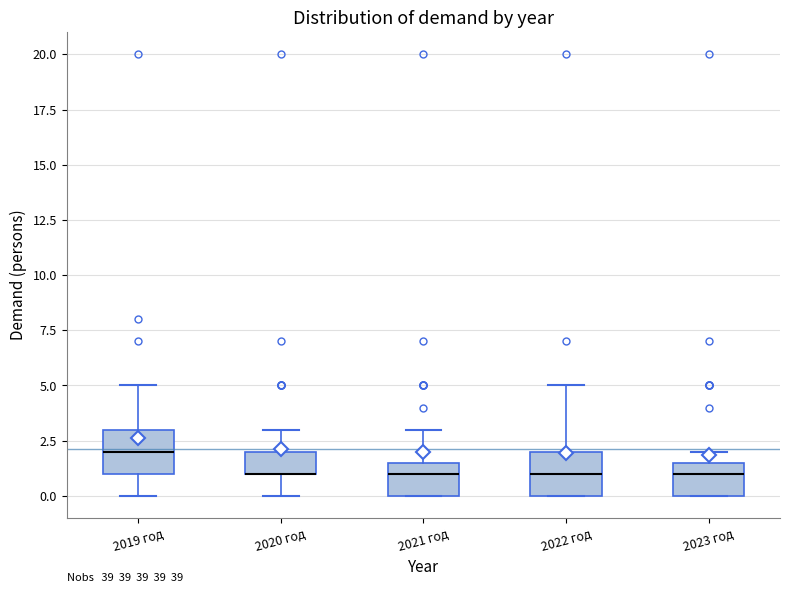

Where does the median line of the box for 2021 год sit on the y-axis? The values are not printed on the chart, so give them approximately, as read against the axis.

1.0